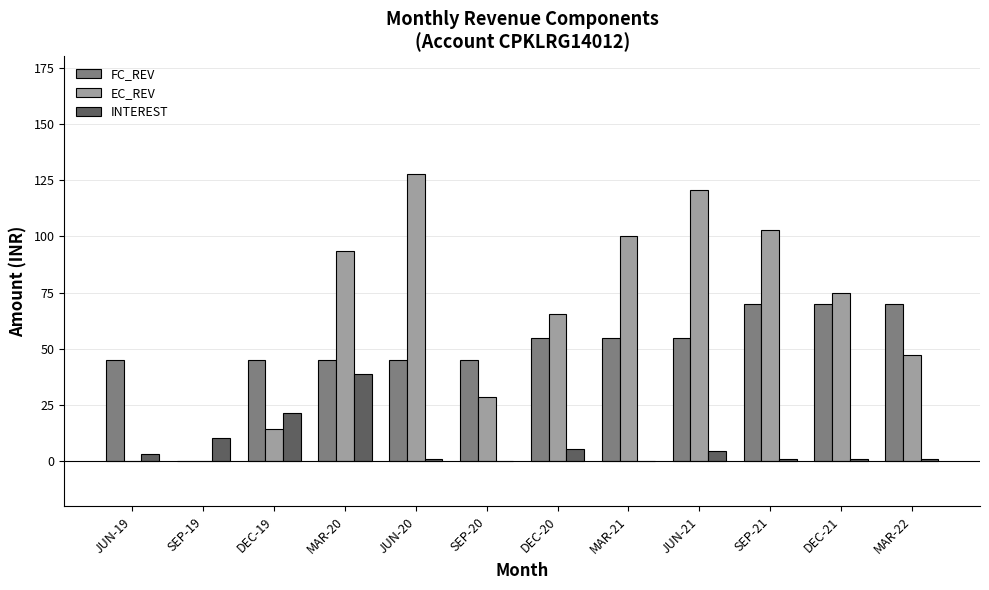

Which category has the highest value in the INTEREST series?

MAR-20